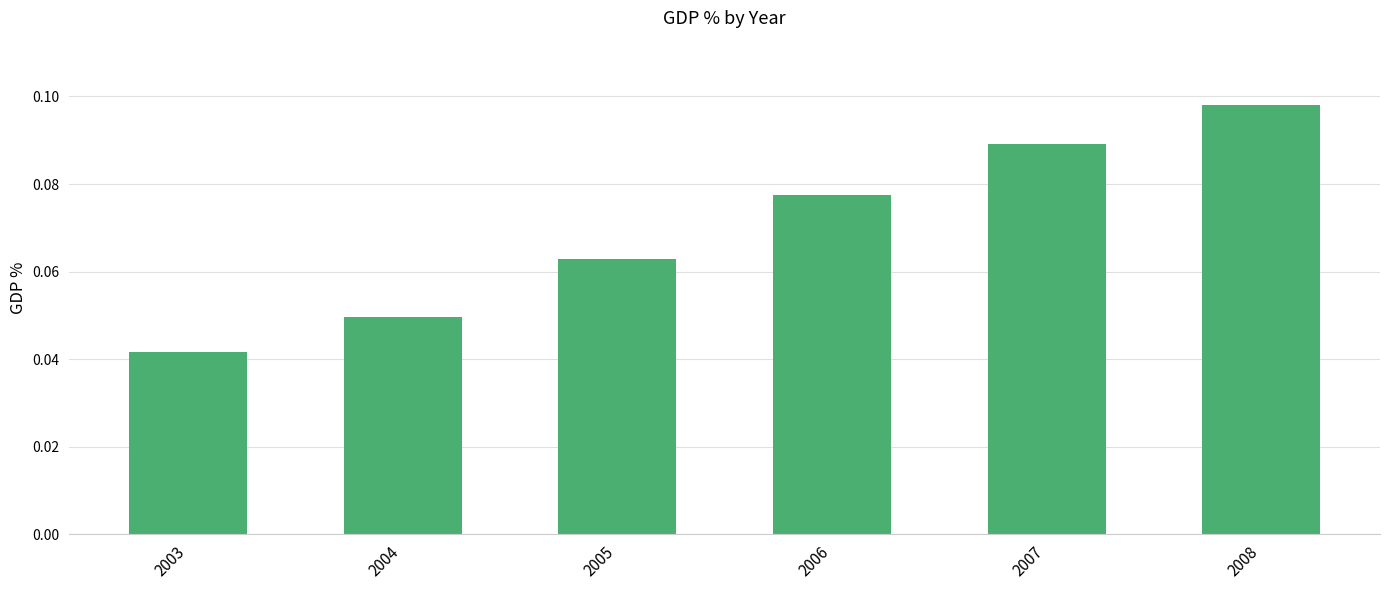

What is the sum of all values?

0.4